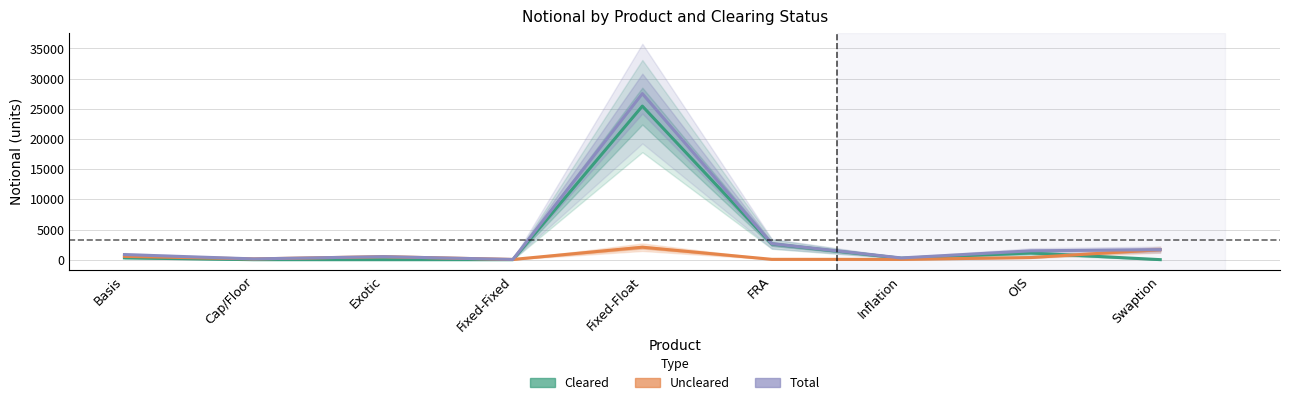

How many data points in Cleared are less than 244?

4